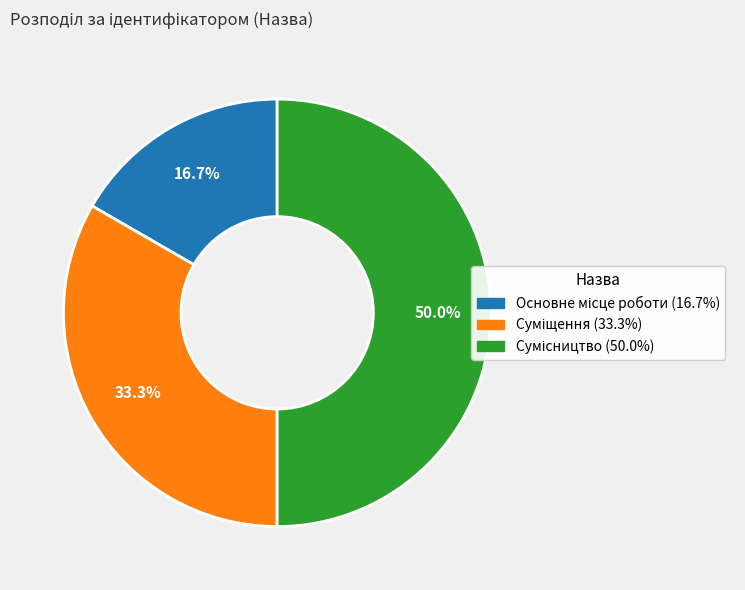

Rank the categories by value from lowest to highest.

Основне місце роботи, Суміщення, Сумісництво